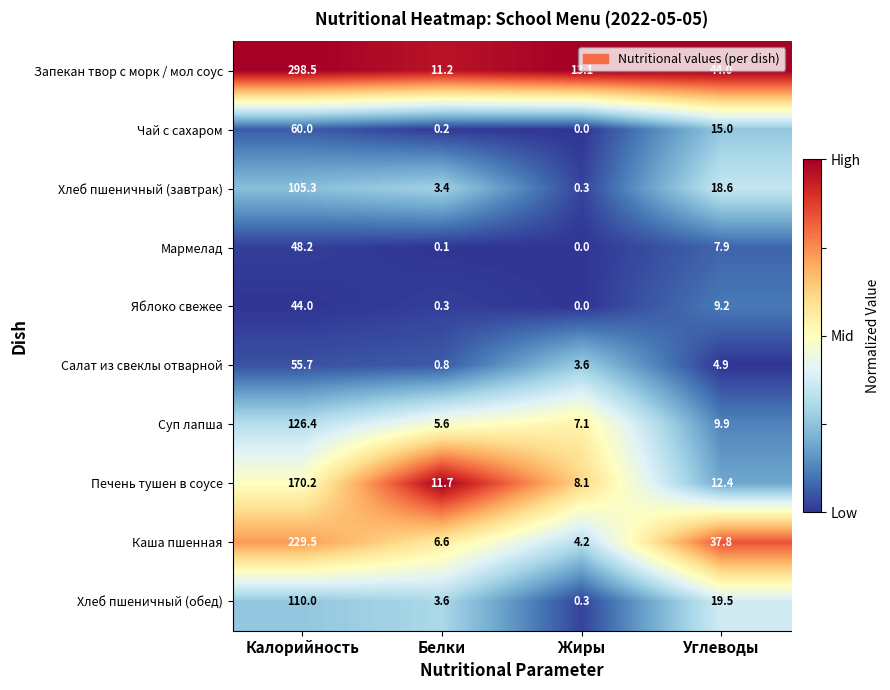

How many series are shown in this chart?

10